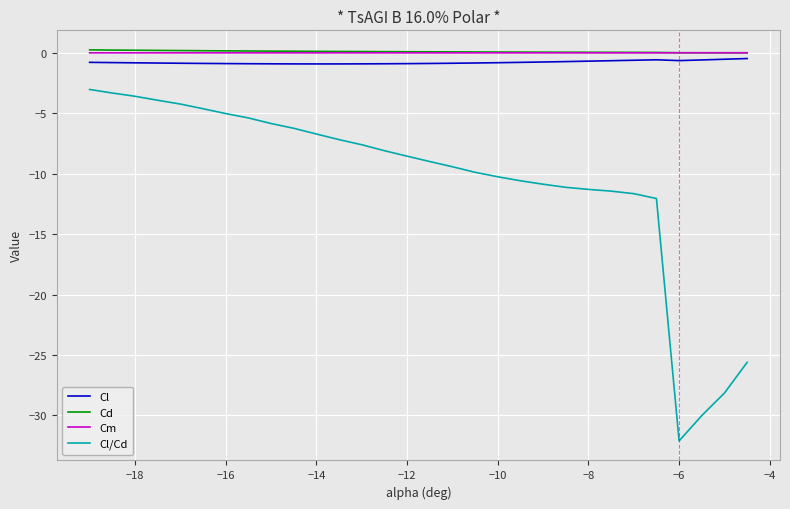

What is the difference between the second highest and minimum values in the Cd series?

0.2